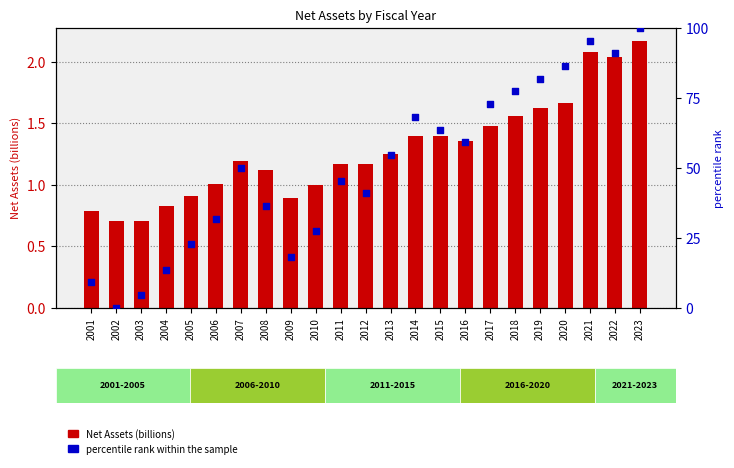

Which series has the largest total across all categories?

percentile rank within the sample